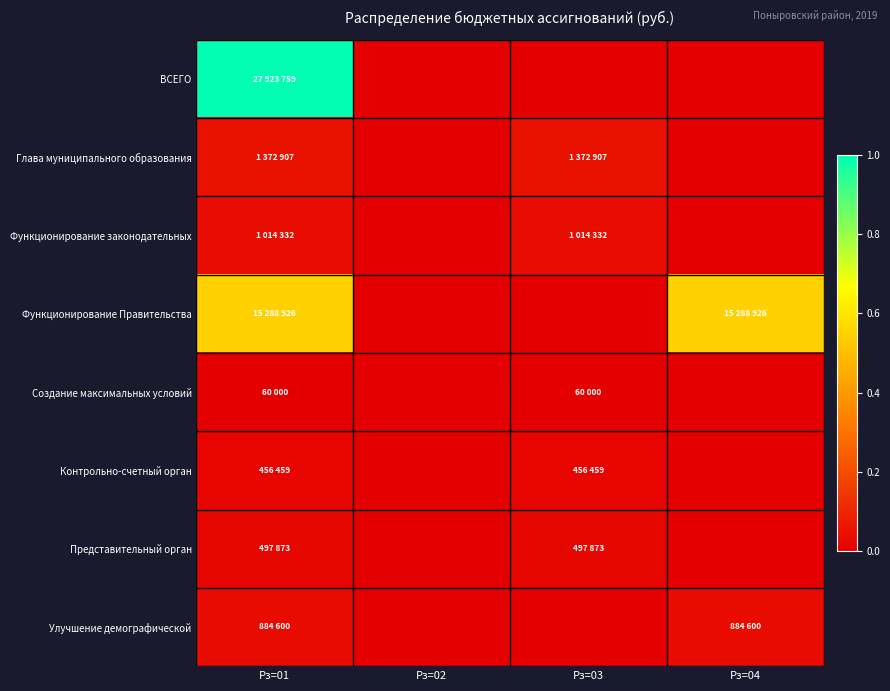

Reading left to right, what are all the values shown in this chart?

ВСЕГО: Рз=01=1.0	Рз=02=0.0	Рз=03=0.0	Рз=04=0.0
Глава муниципального образования: Рз=01=0.0	Рз=02=0.0	Рз=03=0.0	Рз=04=0.0
Функционирование законодательных: Рз=01=0.0	Рз=02=0.0	Рз=03=0.0	Рз=04=0.0
Функционирование Правительства: Рз=01=0.5	Рз=02=0.0	Рз=03=0.0	Рз=04=0.5
Создание максимальных условий: Рз=01=0.0	Рз=02=0.0	Рз=03=0.0	Рз=04=0.0
Контрольно-счетный орган: Рз=01=0.0	Рз=02=0.0	Рз=03=0.0	Рз=04=0.0
Представительный орган: Рз=01=0.0	Рз=02=0.0	Рз=03=0.0	Рз=04=0.0
Улучшение демографической: Рз=01=0.0	Рз=02=0.0	Рз=03=0.0	Рз=04=0.0